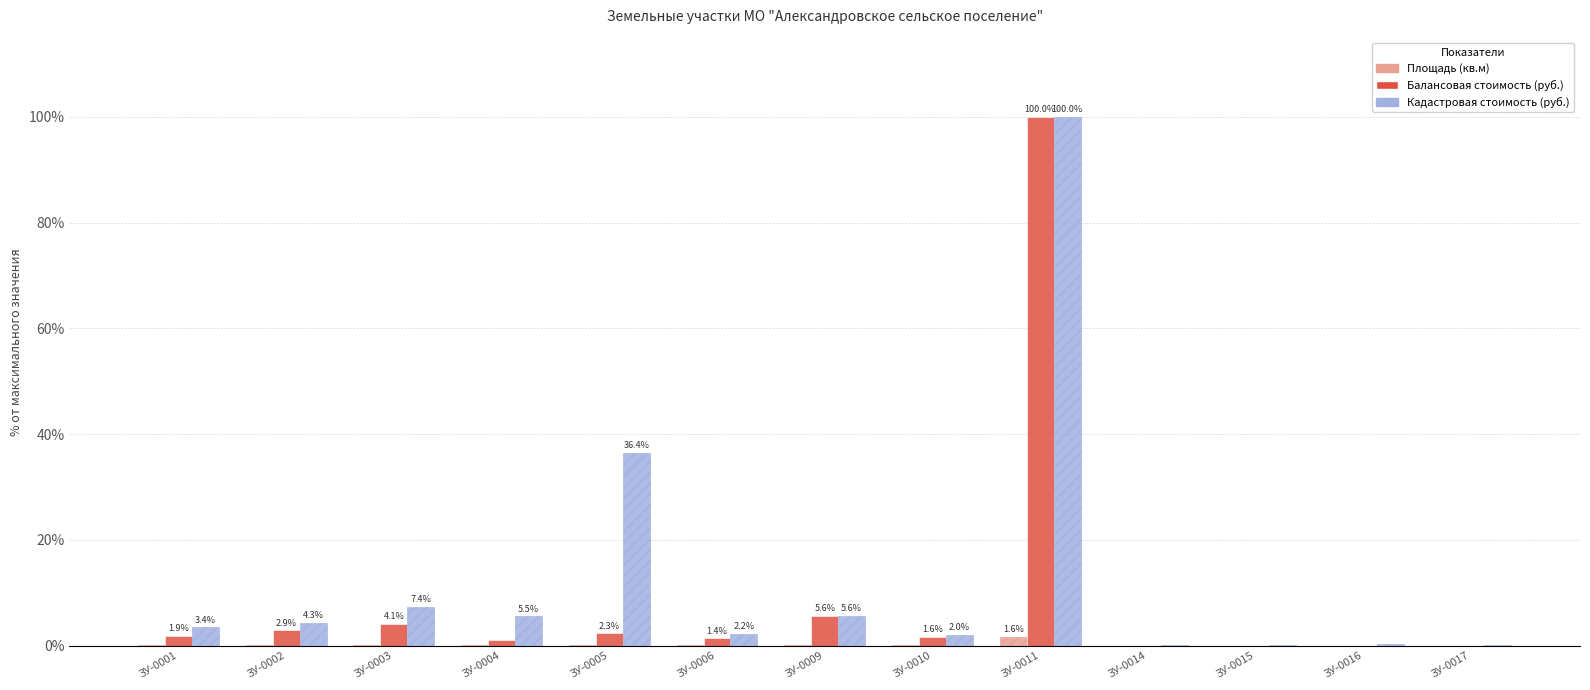

Does the chart contain stacked bars?

No